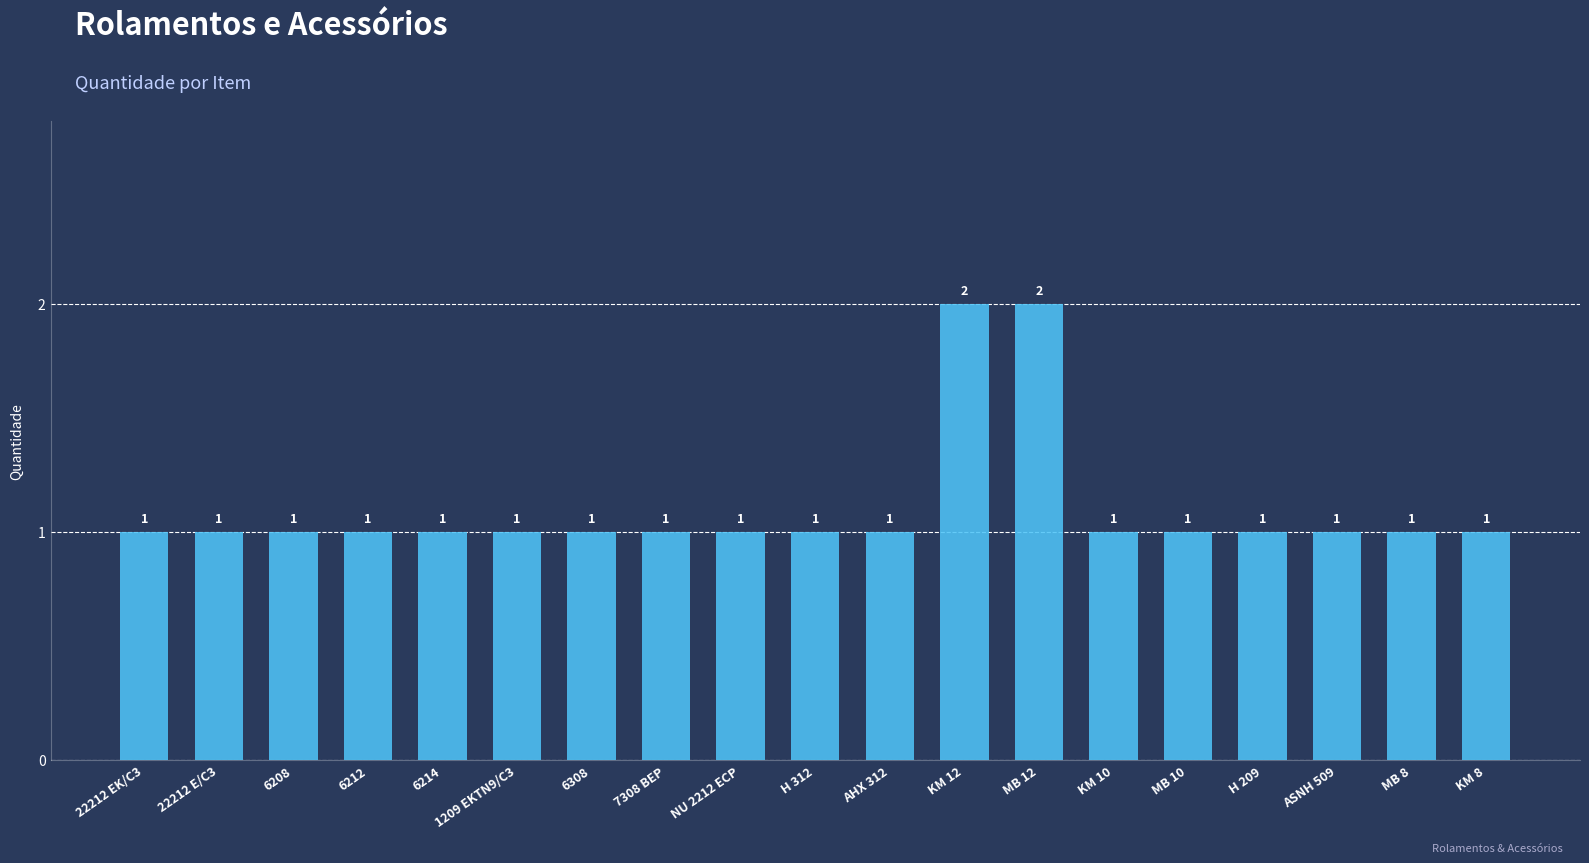

What is the sum of all values?

21